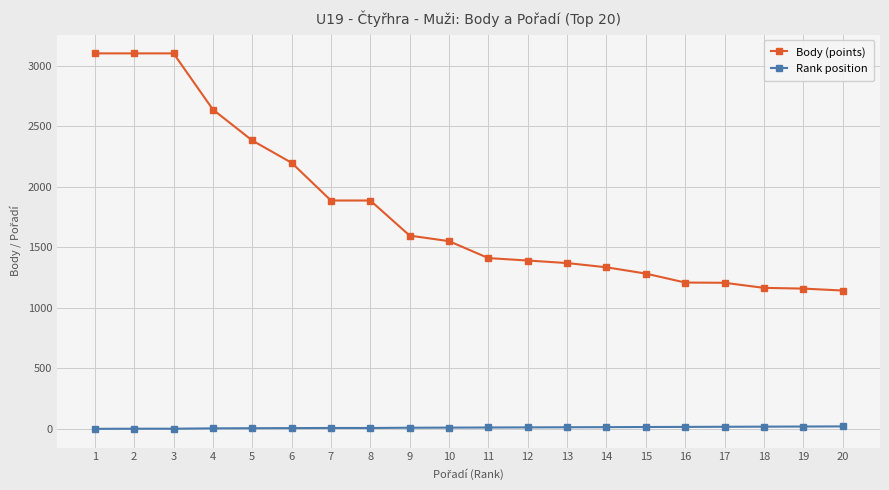

What is the sum of all Rank position values?

225